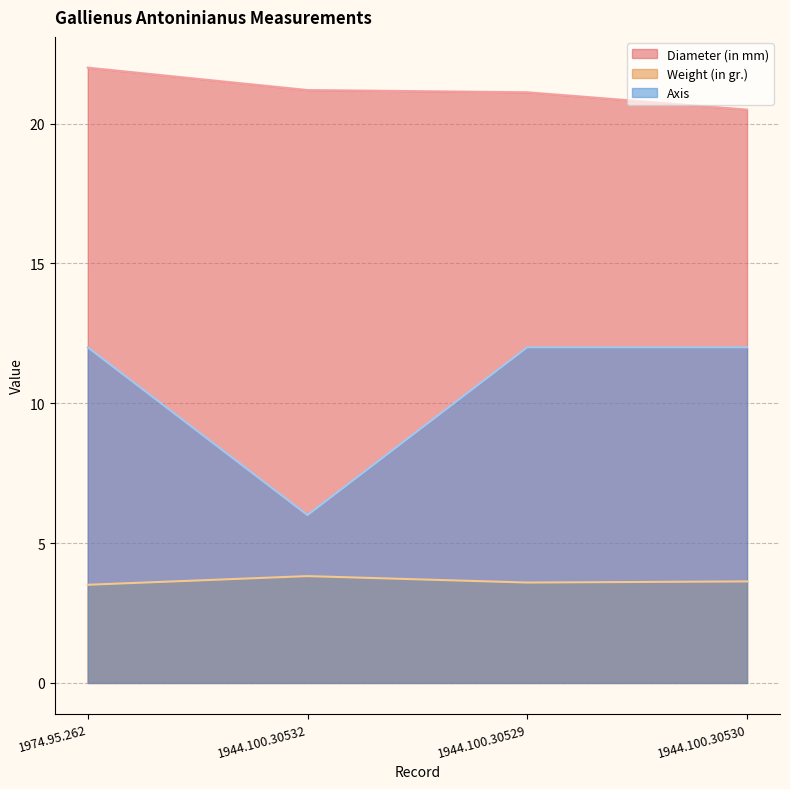

What is the difference between the Weight (in gr.) values at 1944.100.30529 and 1944.100.30532?

0.2